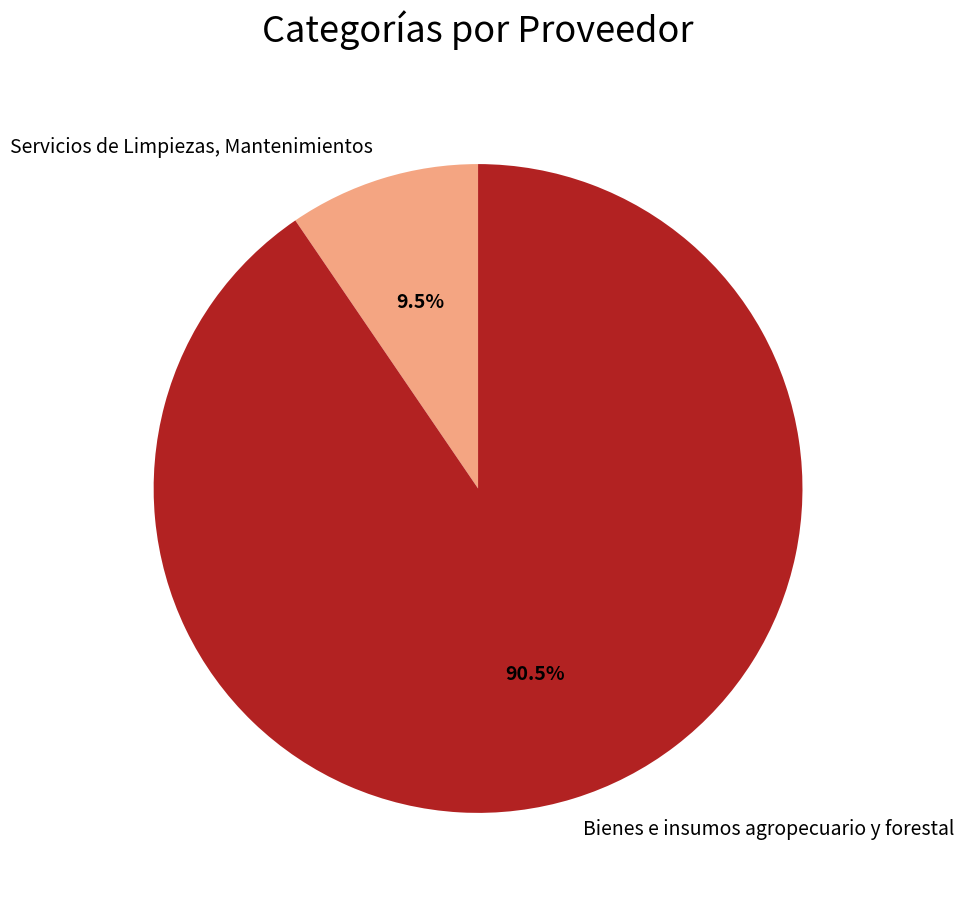

To the nearest percent, what is the difference between the Bienes e insumos agropecuario y forestal and Servicios de Limpiezas, Mantenimientos slice percentages?

81%